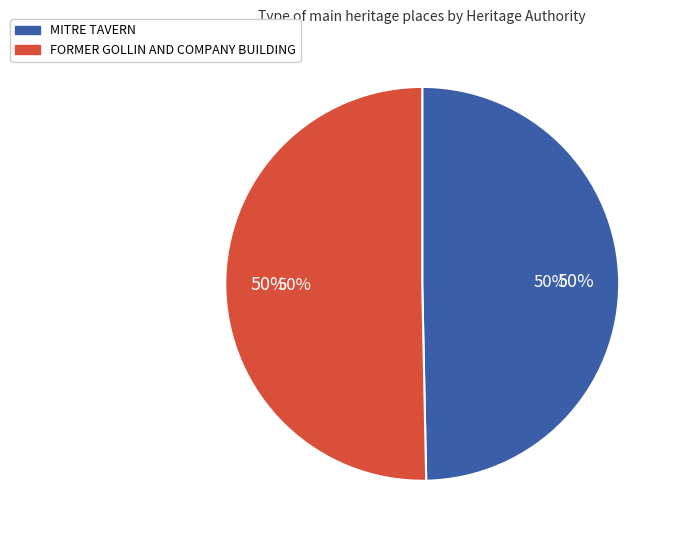

How many segments does this pie chart have?

2